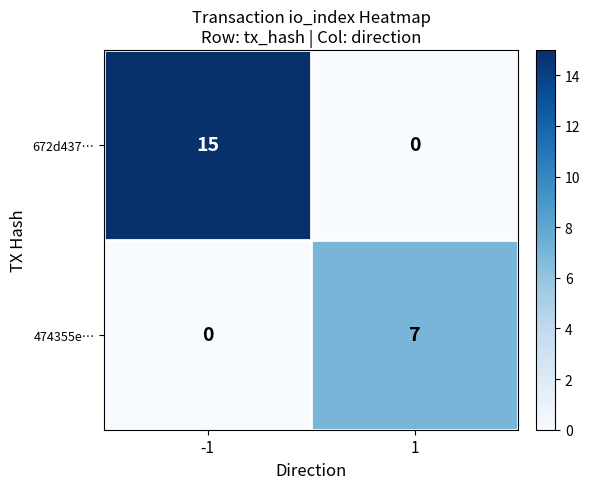

Is it true that 672d437… equals 20 at -1?

False